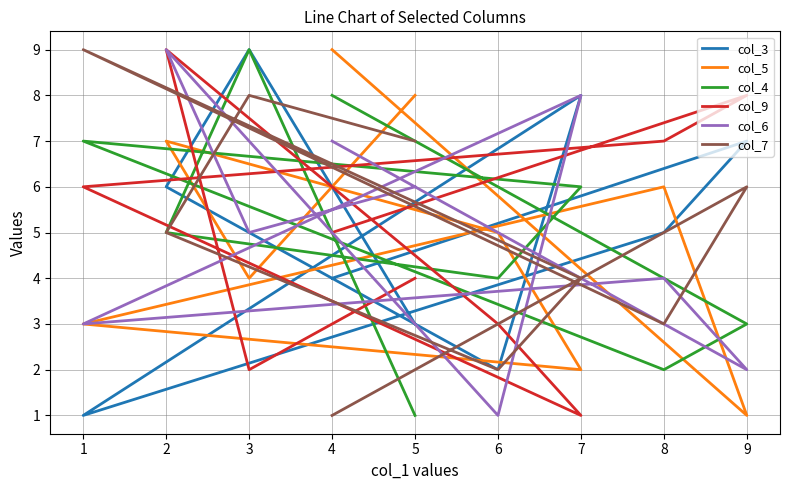

What is the sum of the col_3 values at 1 and 6?

3